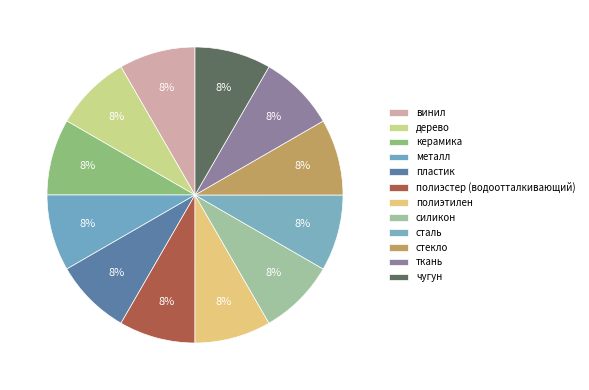

True or false: силикон accounts for 16% of the total.

False